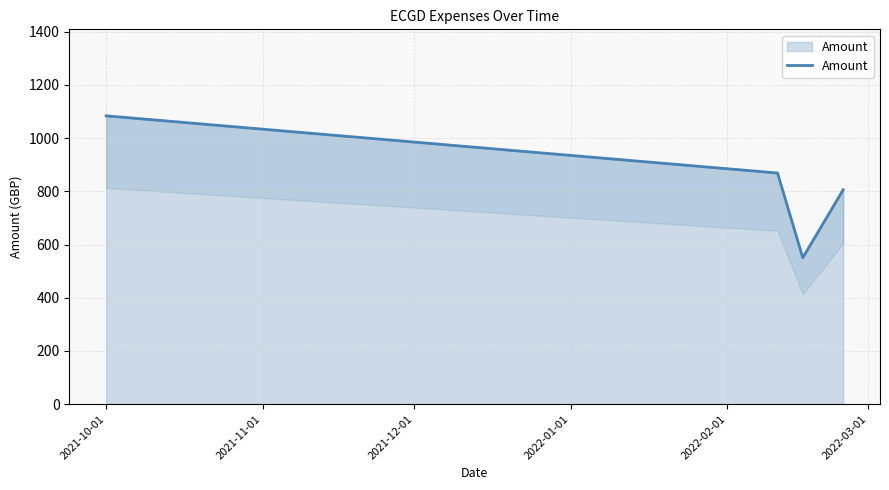

Which category has the highest value across all series?

2021-10-01